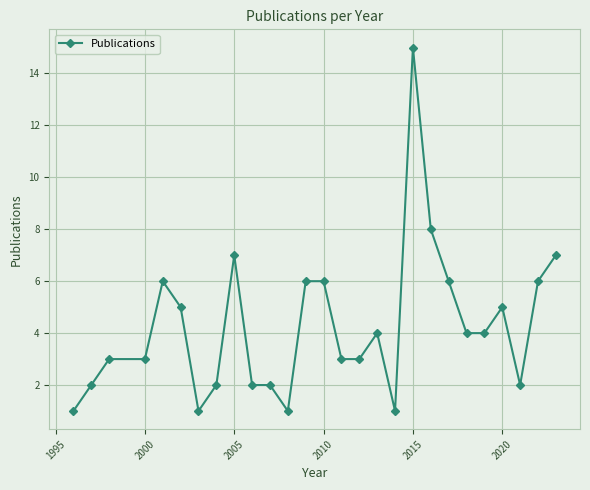

How many distinct data groups are displayed?

1